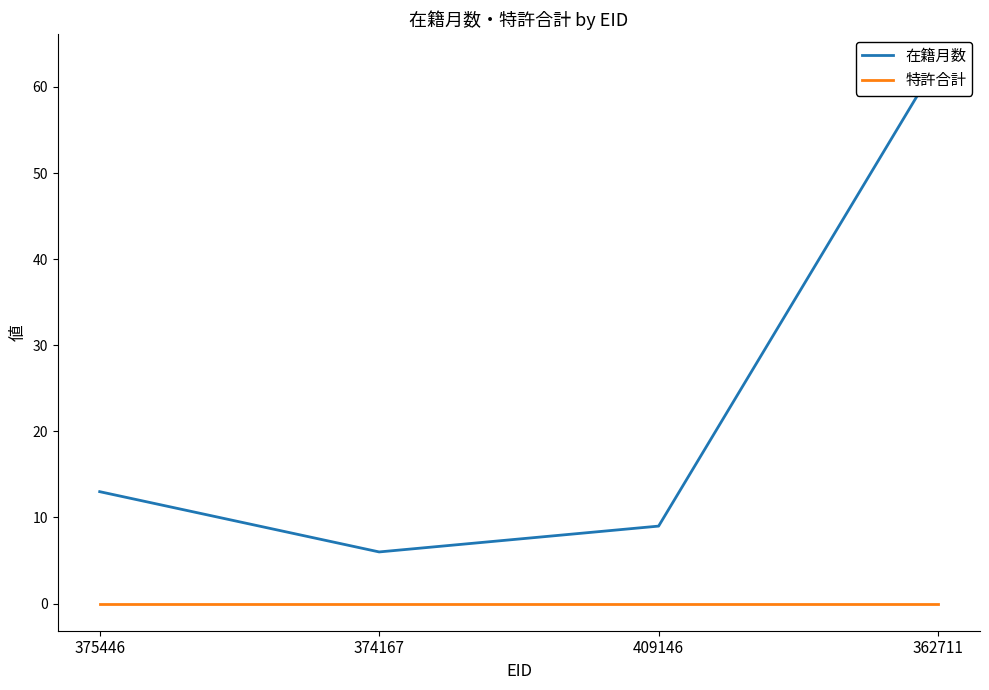

Rank the series by their average value, from lowest to highest.

特許合計, 在籍月数